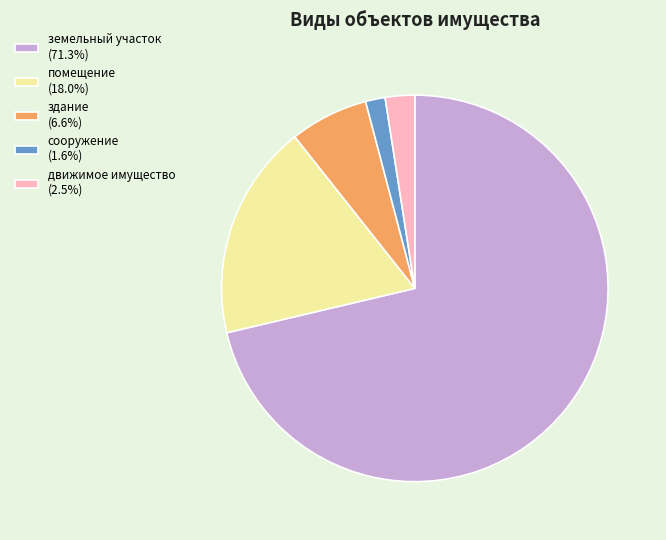

What is the smallest slice in the pie chart?

сооружение